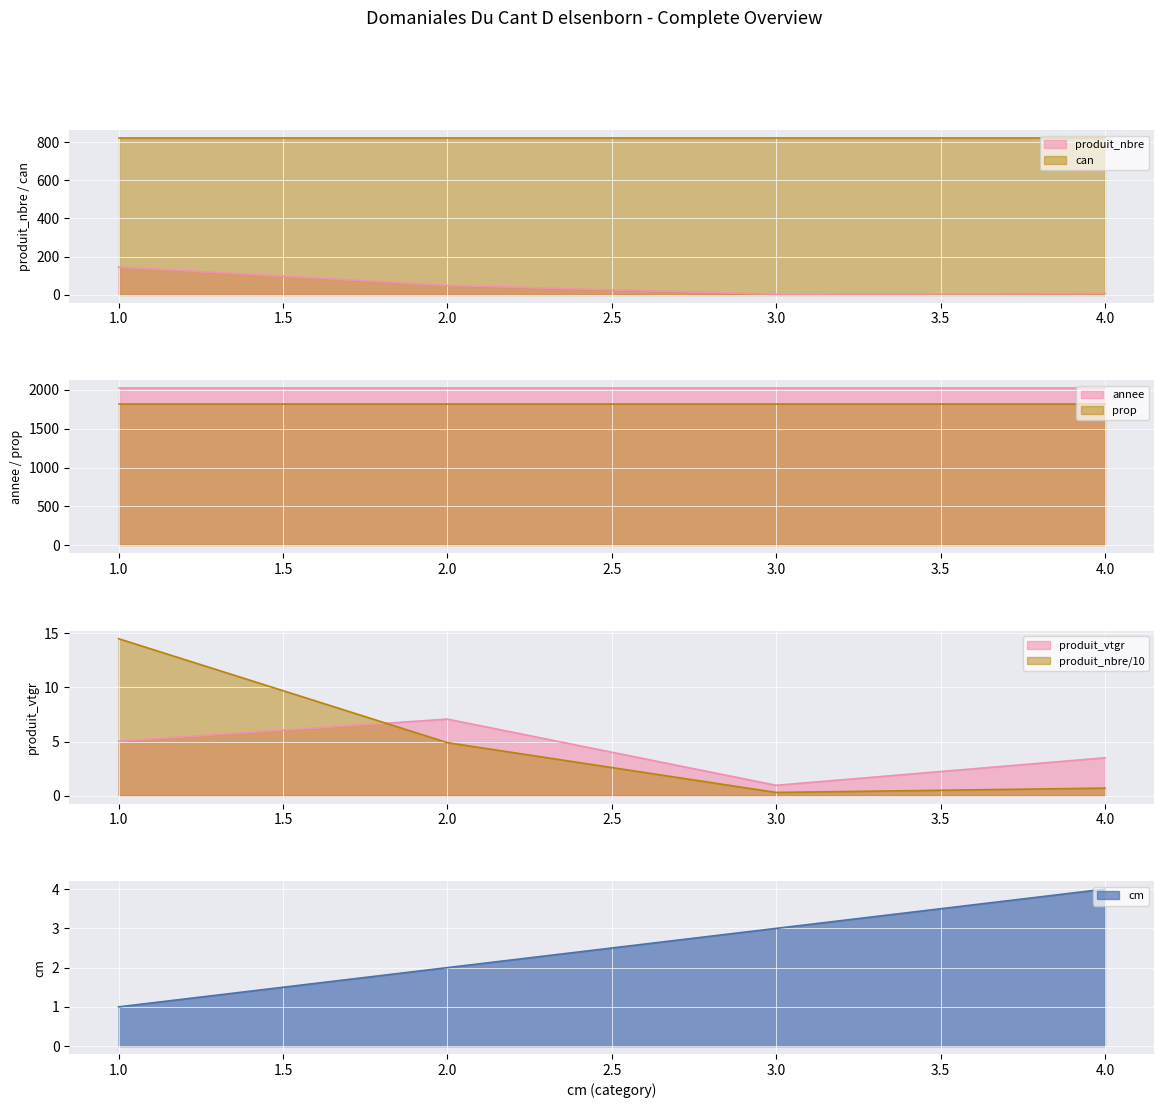

How many interior local peaks does the produit_vtgr series have?

1